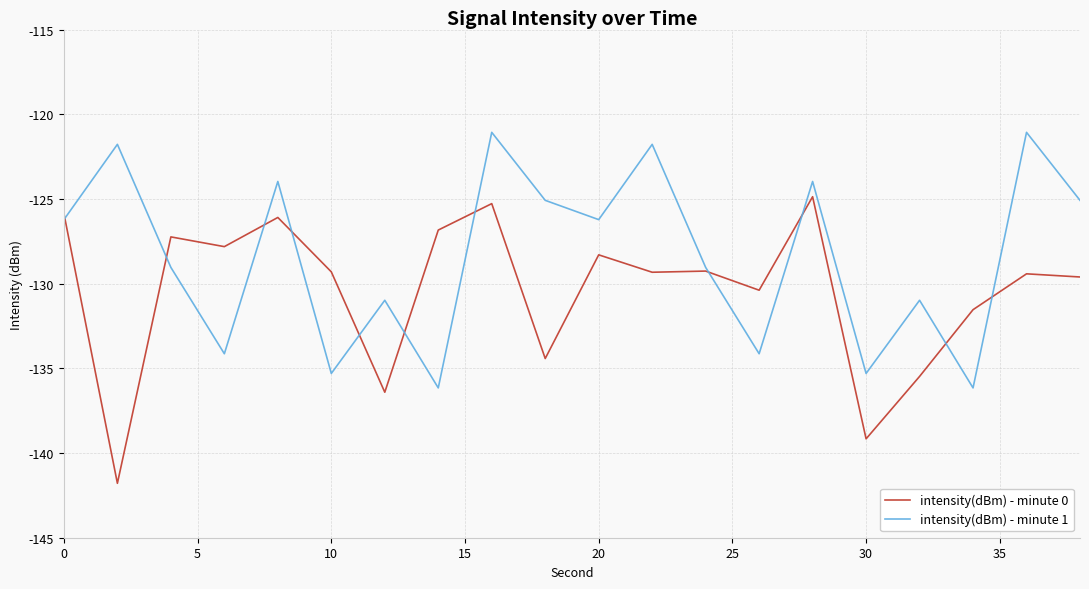

In intensity(dBm) - minute 1, how many points are lower than both neighbors (excluding endpoints)?

7